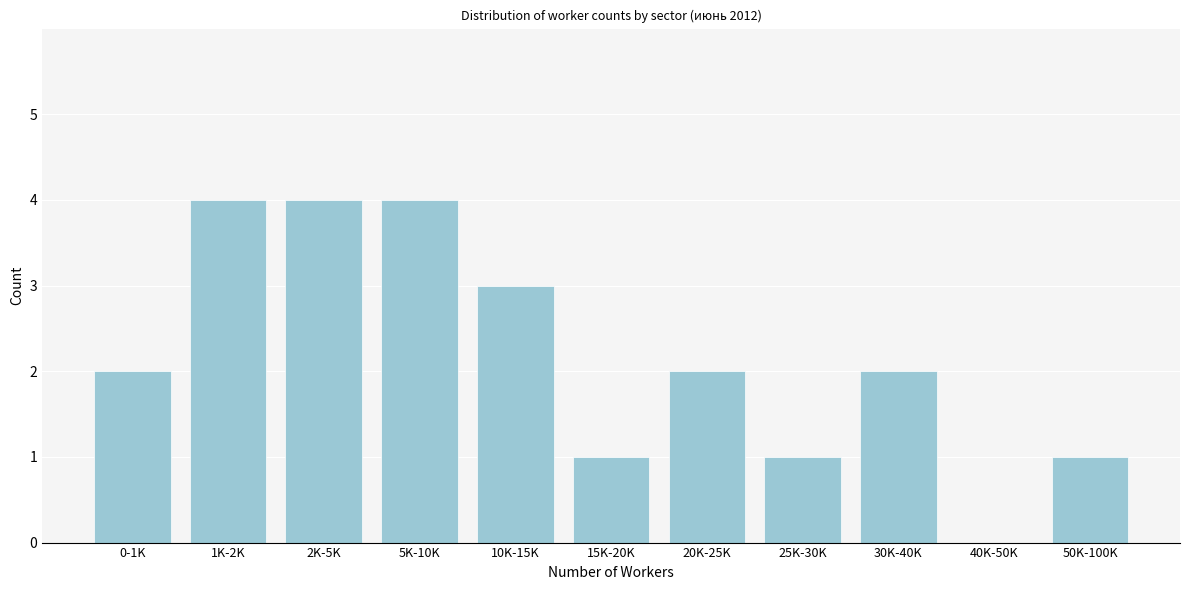

Reading left to right, extract all data points from this chart.

0-1K=2	1K-2K=4	2K-5K=4	5K-10K=4	10K-15K=3	15K-20K=1	20K-25K=2	25K-30K=1	30K-40K=2	40K-50K=0	50K-100K=1